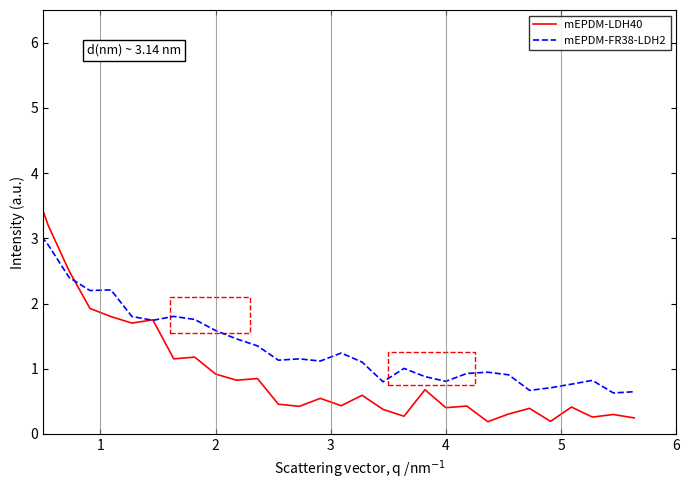

Which series has the largest total across all categories?

mEPDM-FR38-LDH2